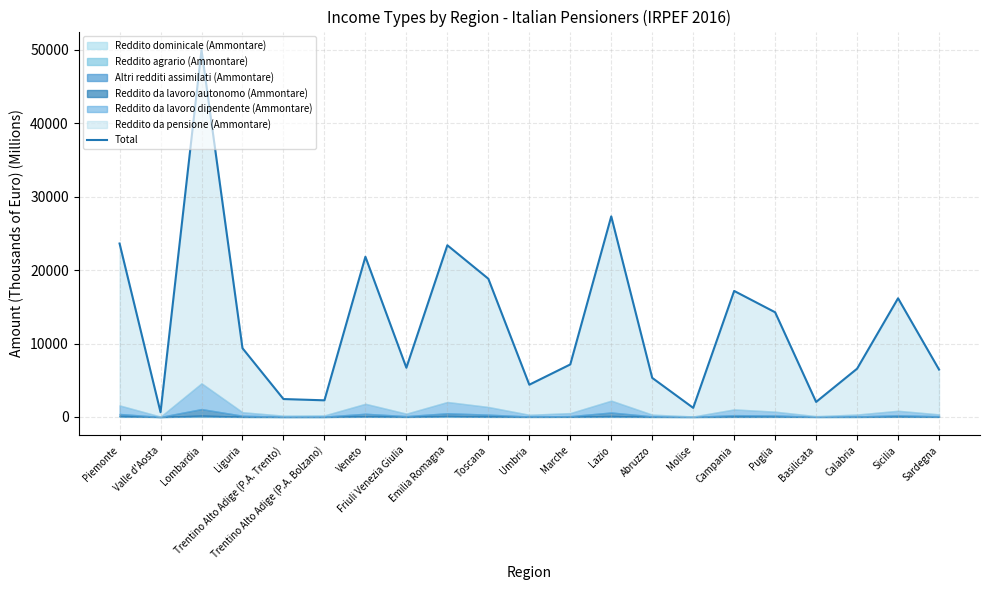

At which category does the data reach its first local peak?

Lombardia